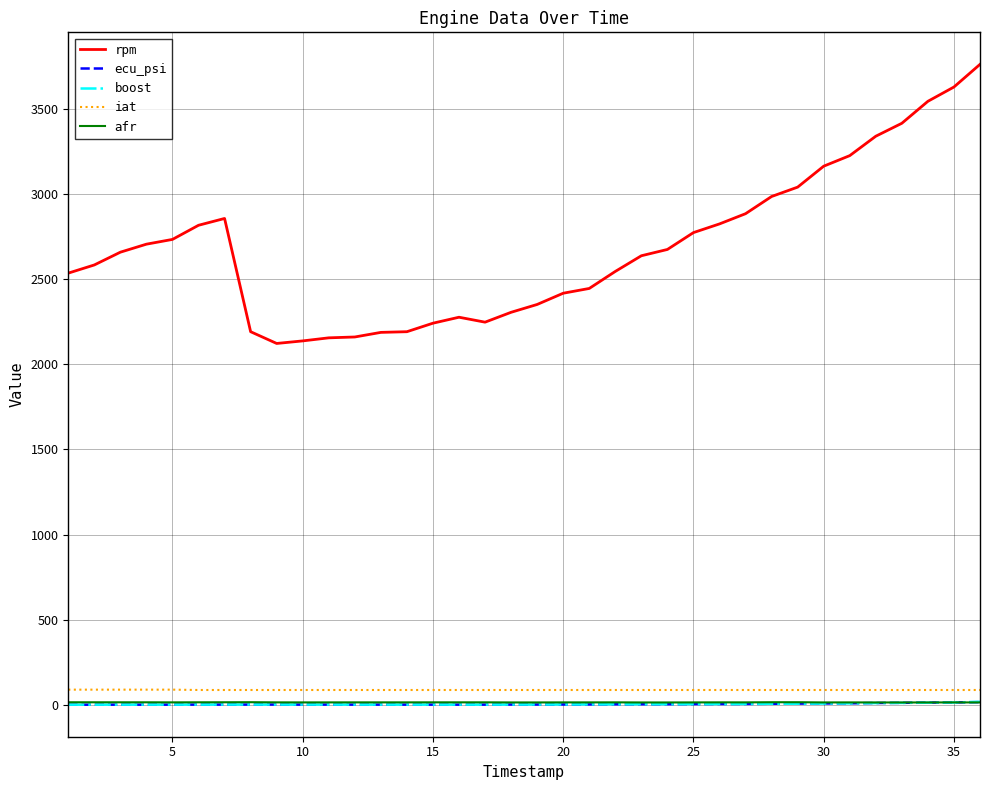

Which series has the widest spread of values?

rpm